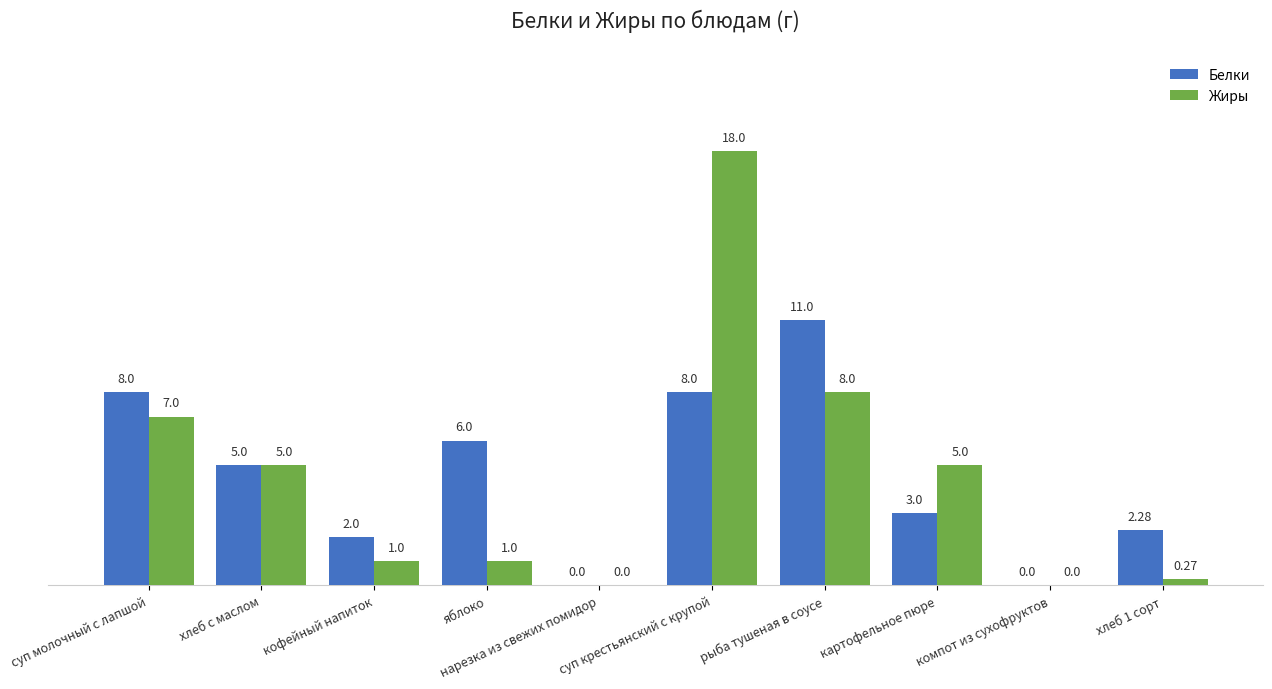

What is the greatest value displayed?

18.0